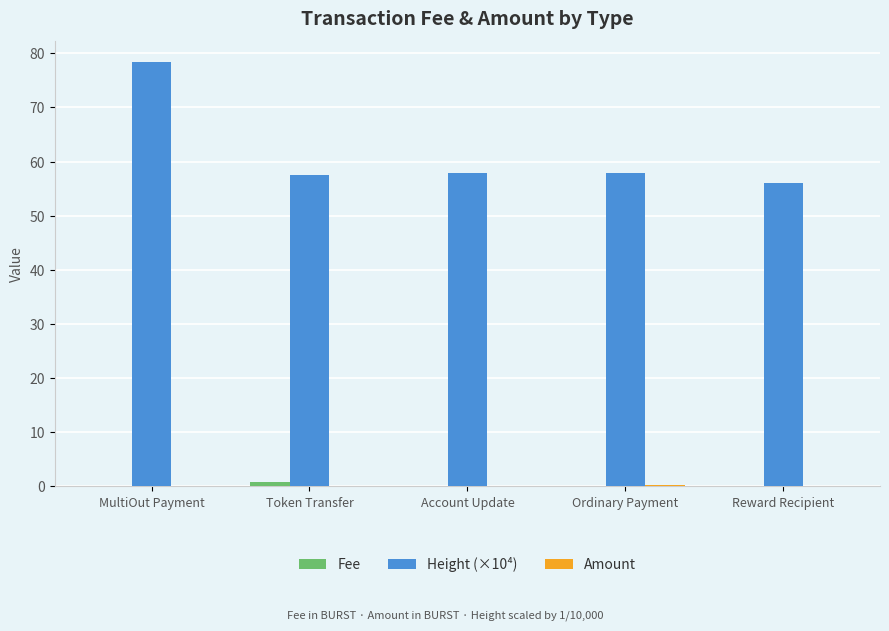

What is the average value of the Height (×10⁴) series?

61.5